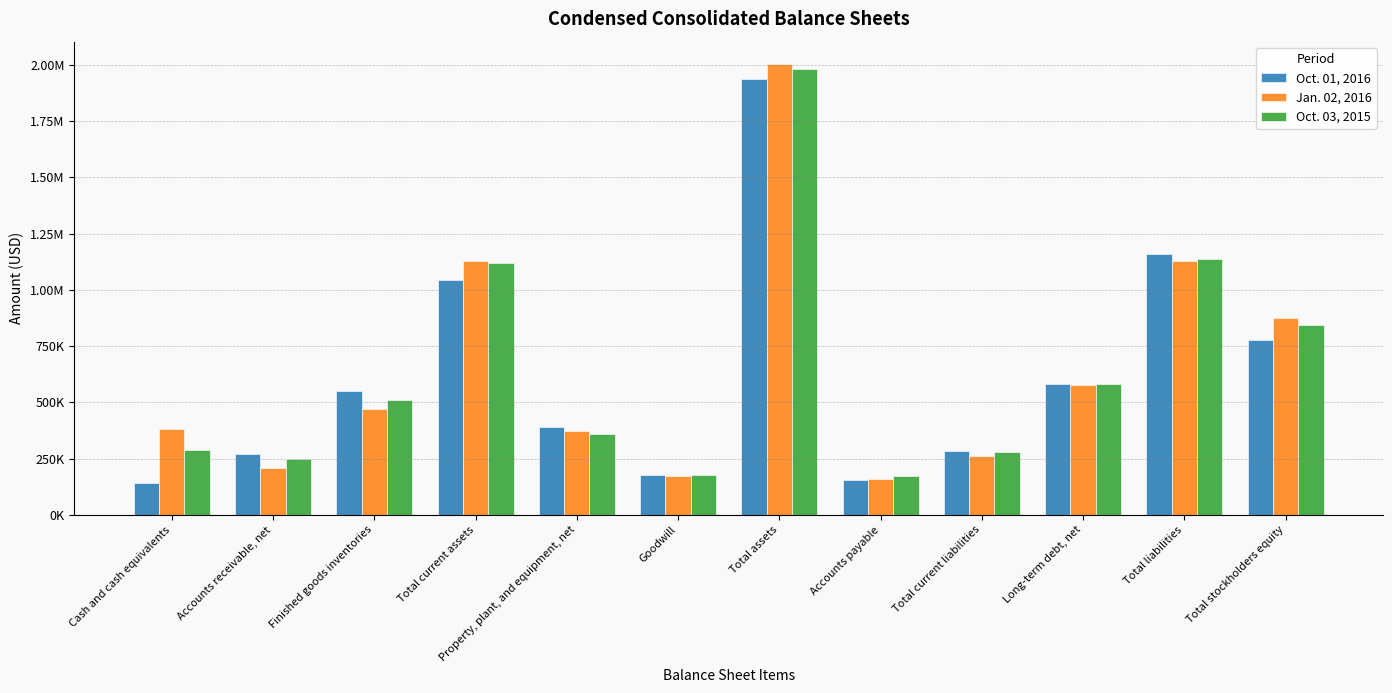

Which category has the lowest value in the Oct. 03, 2015 series?

Accounts payable